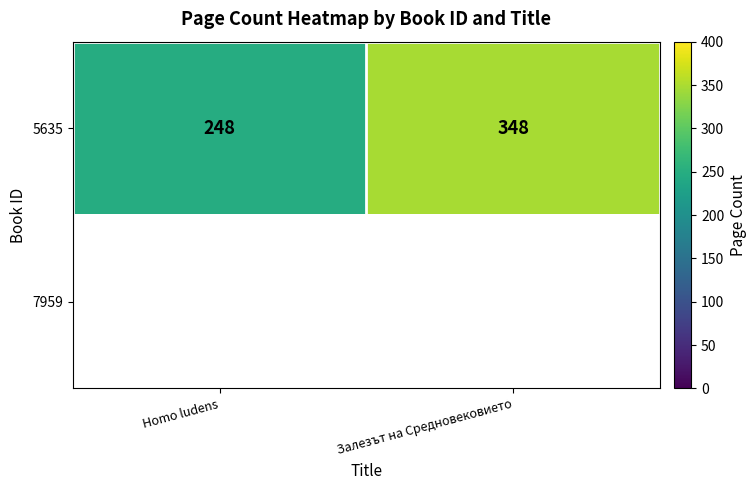

At which label is 5635 closest to 298?

Homo ludens